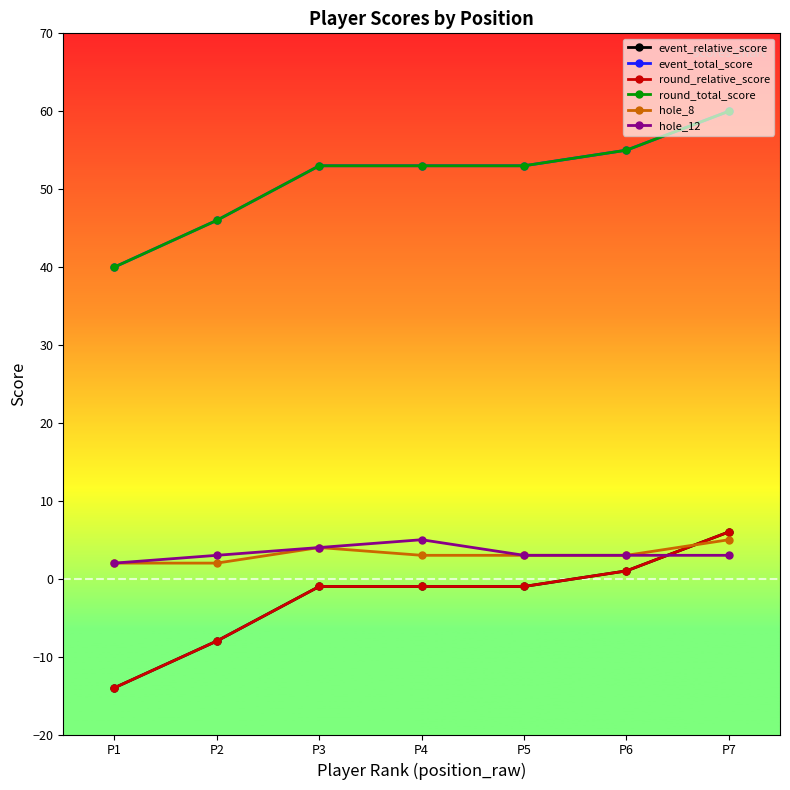

Is this an area chart (filled region under the line)?

No